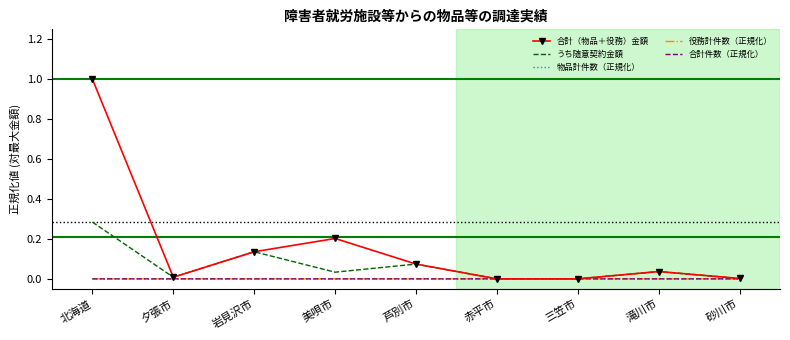

Is the value of うち随意契約金額 at 芦別市 greater than the value of 役務計件数（正規化） at 砂川市?

Yes